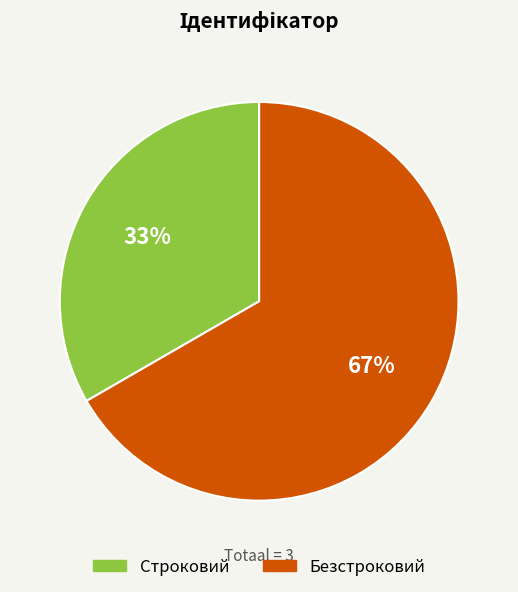

Count the number of slices in the pie.

2